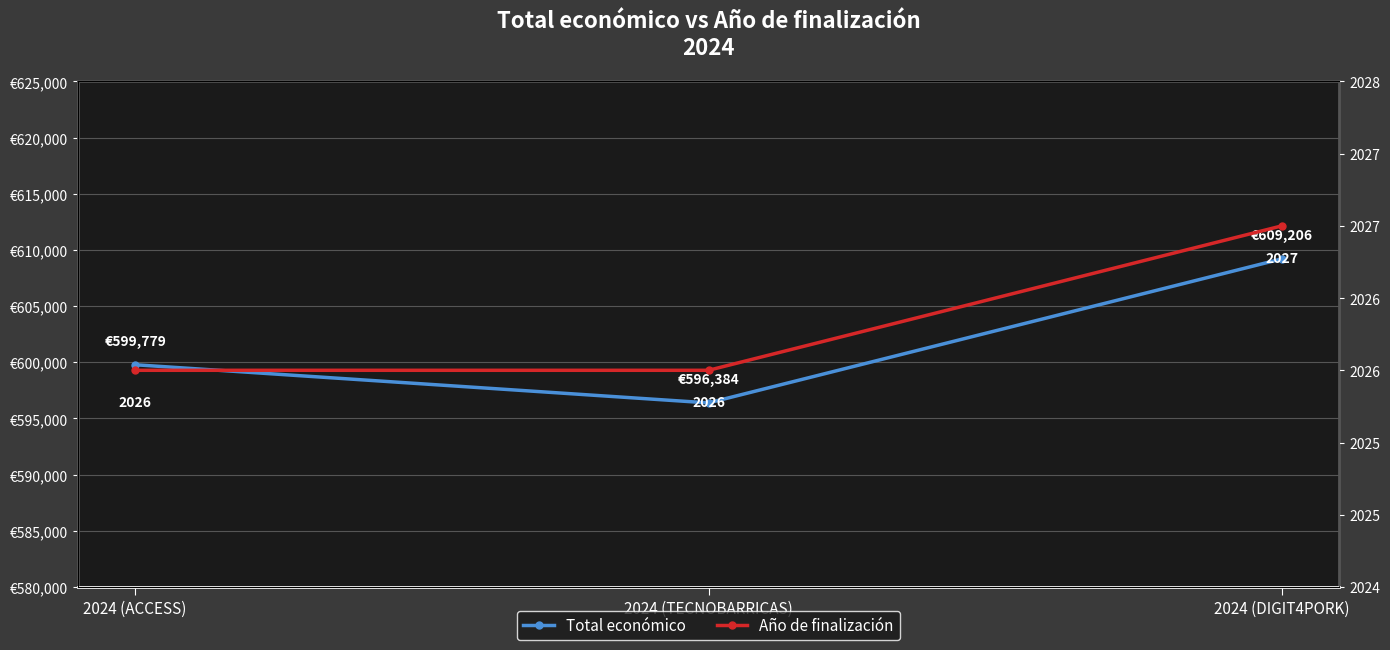

What is the highest value of the Total económico series?

609206